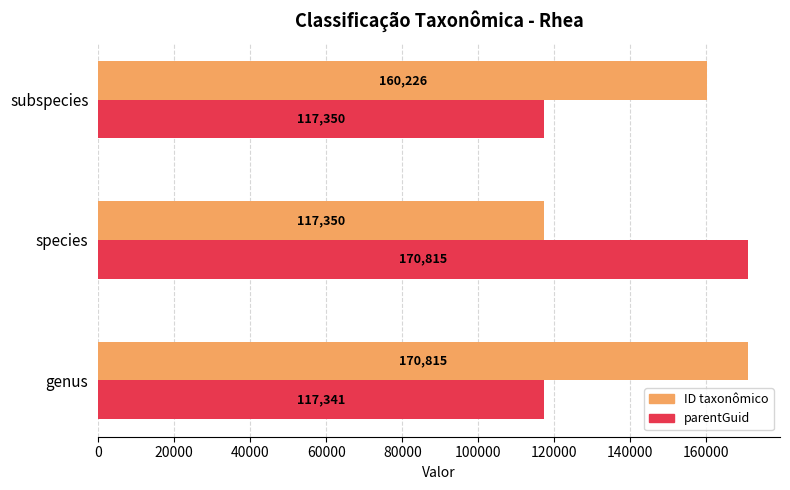

What is the average value of the parentGuid series?

135169